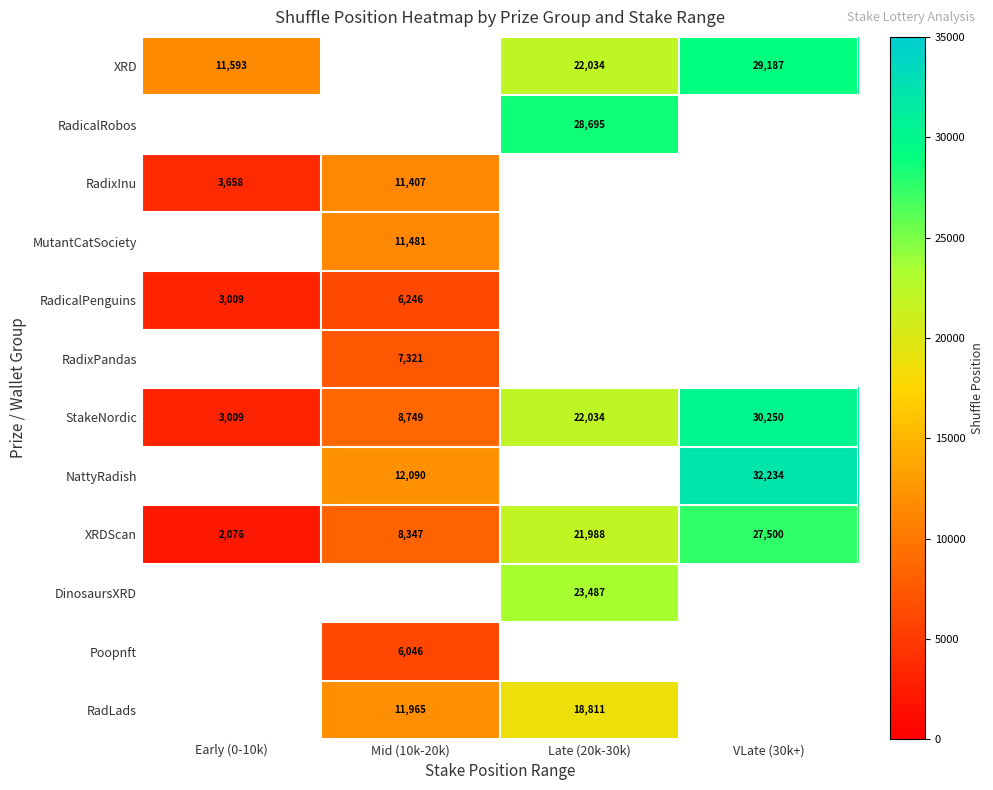

True or false: StakeNordic has a value of 30250 at VLate (30k+).

True